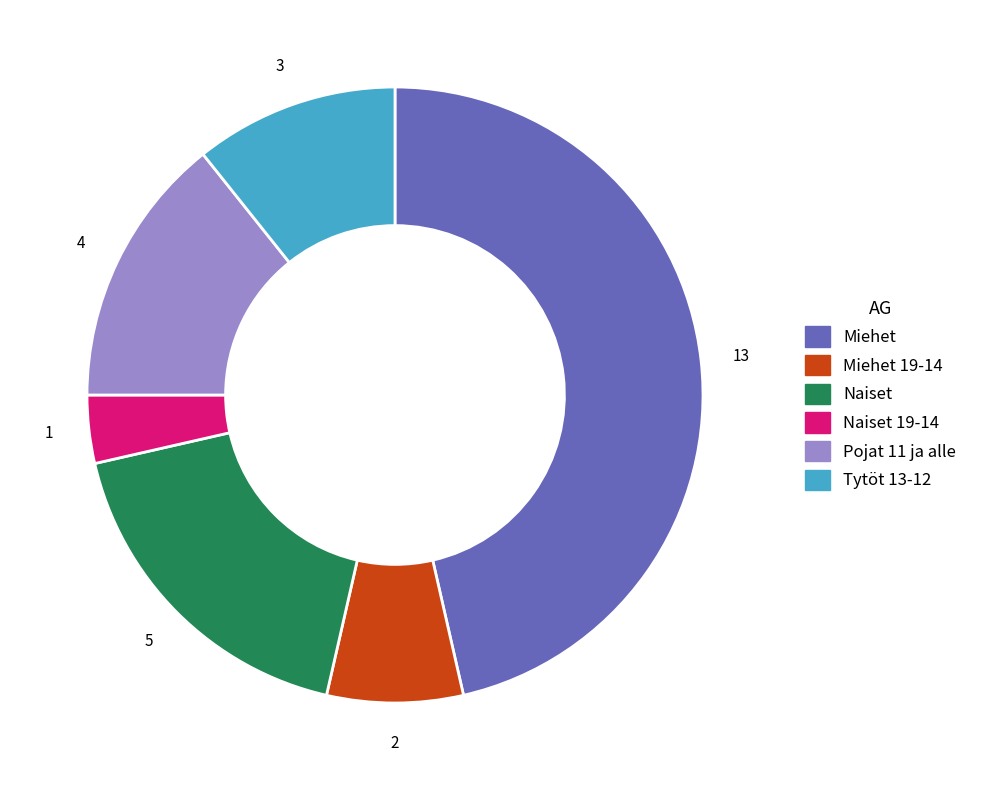

Is there a majority slice in this chart?

No